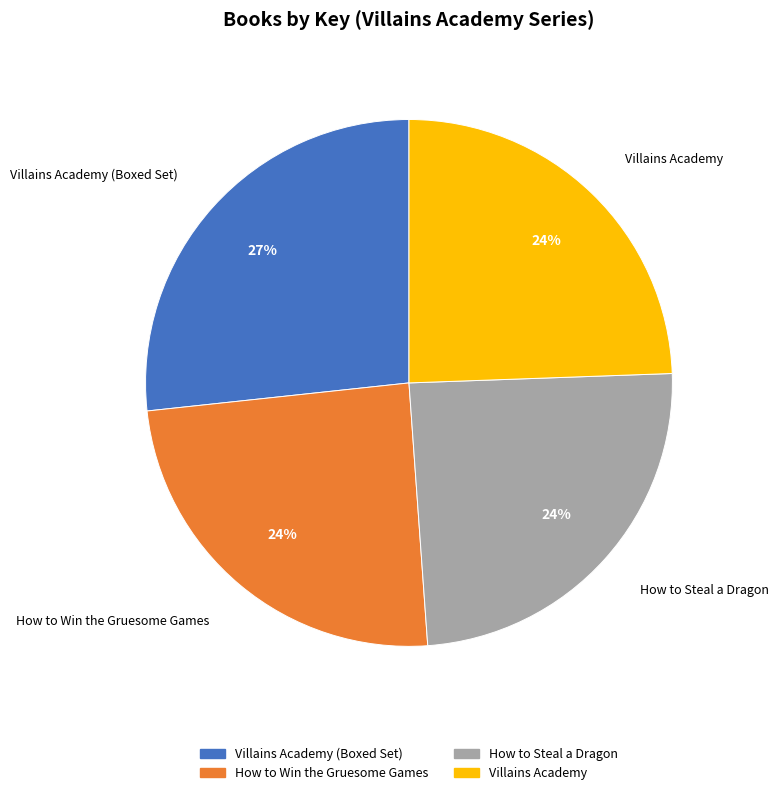

Is there any slice that represents more than half of the pie?

No